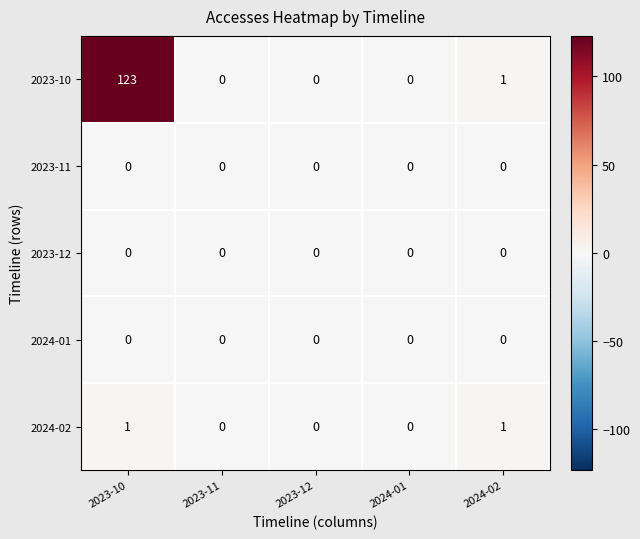

The value of 2023-11 at 2024-01 is 0. True or false?

True